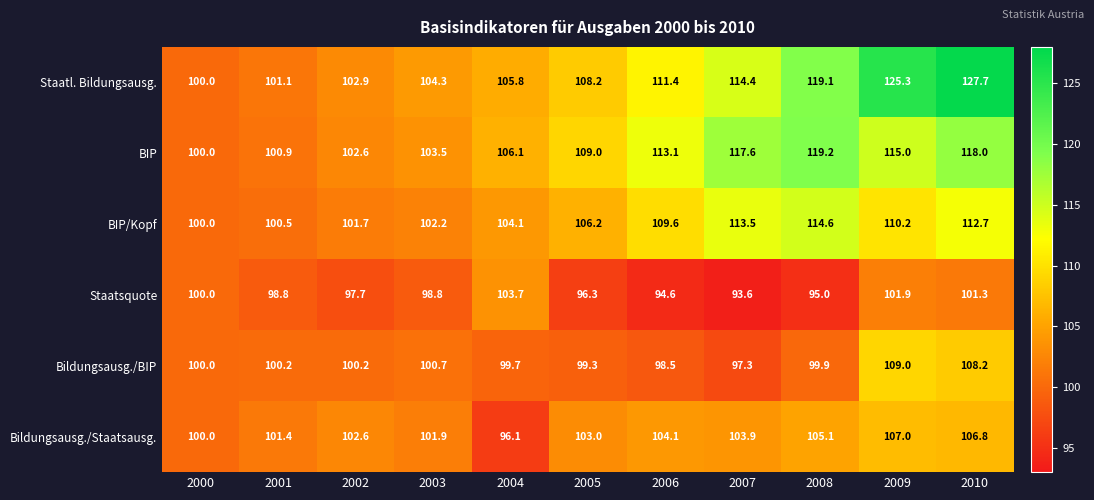

Between 2001 and 2009, which series saw the biggest shift?

Staatl. Bildungsausg.